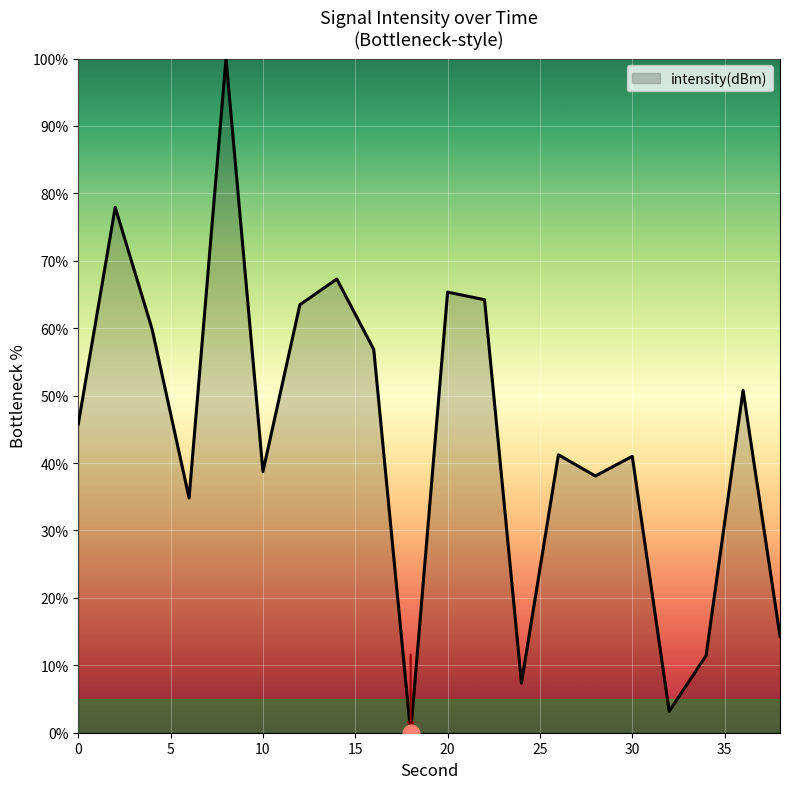

What is the greatest value displayed?

100.0